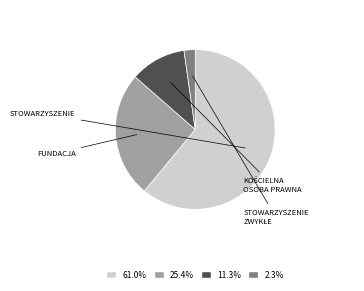

Is there a majority slice in this chart?

Yes